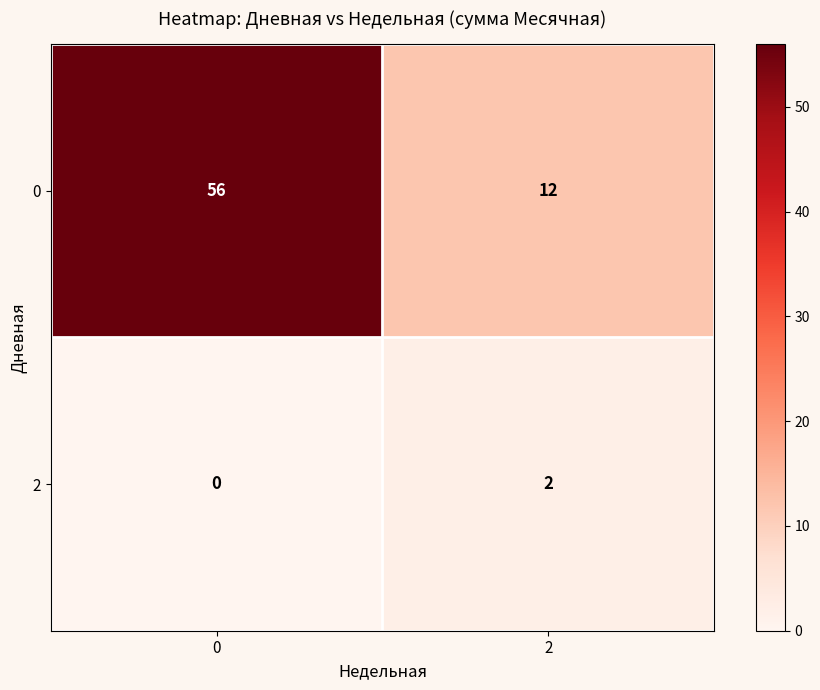

Reading right to left, list all the values displayed in this chart.

0: 12	56
2: 2	0